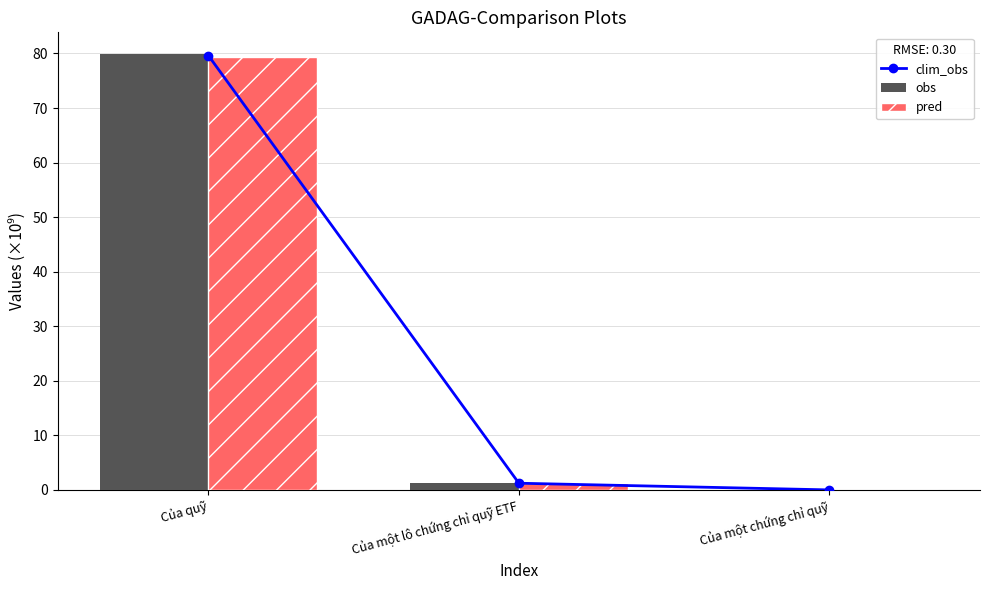

Rank the categories by pred value from highest to lowest.

Của quỹ, Của một lô chứng chỉ quỹ ETF, Của một chứng chỉ quỹ